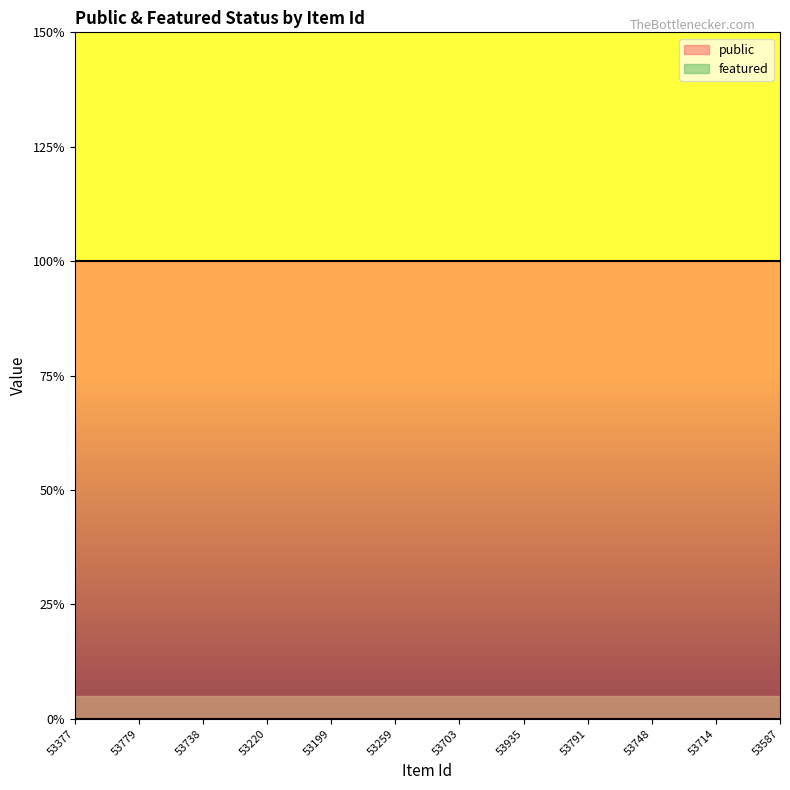

True or false: public has a value of 1 at 53738.

True